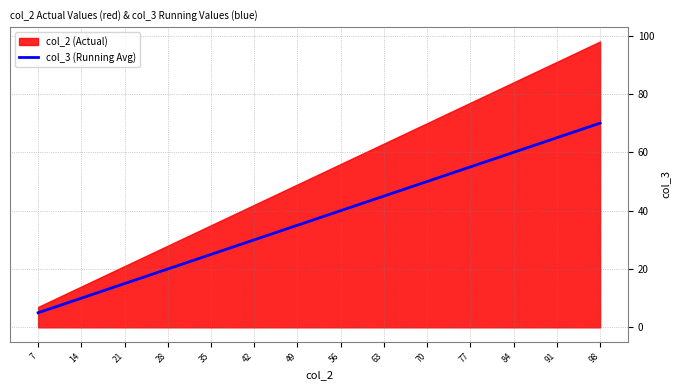

Rank the categories by value from highest to lowest.

98, 91, 84, 77, 70, 63, 56, 49, 42, 35, 28, 21, 14, 7